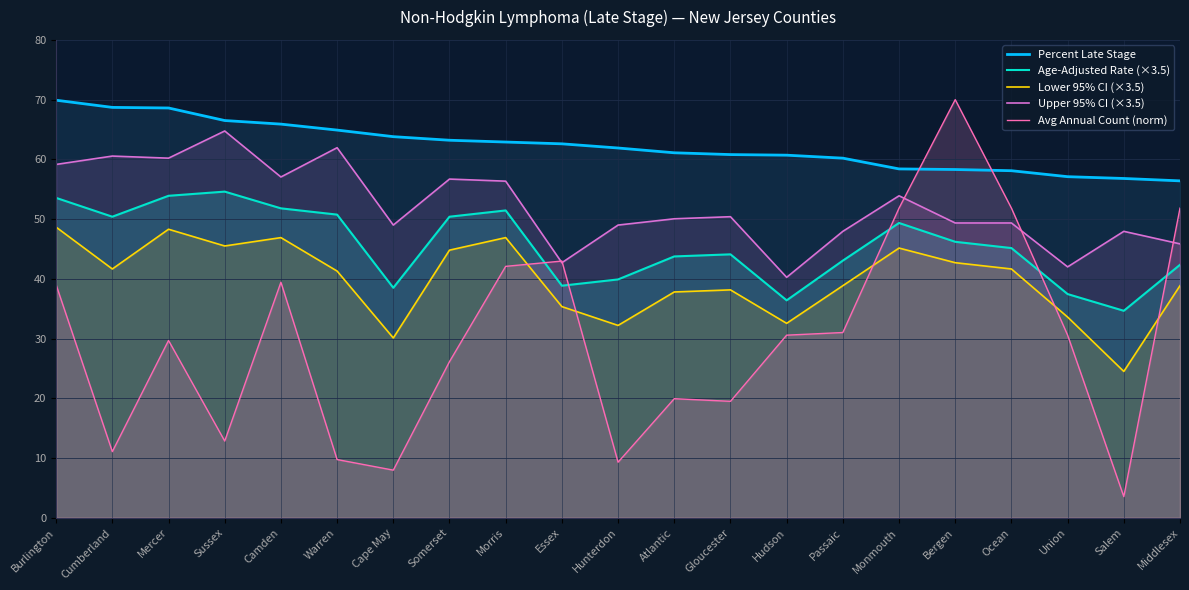

Between which two adjacent categories do Age-Adjusted Rate (×3.5) and Avg Annual Count (norm) first intersect?

Morris and Essex